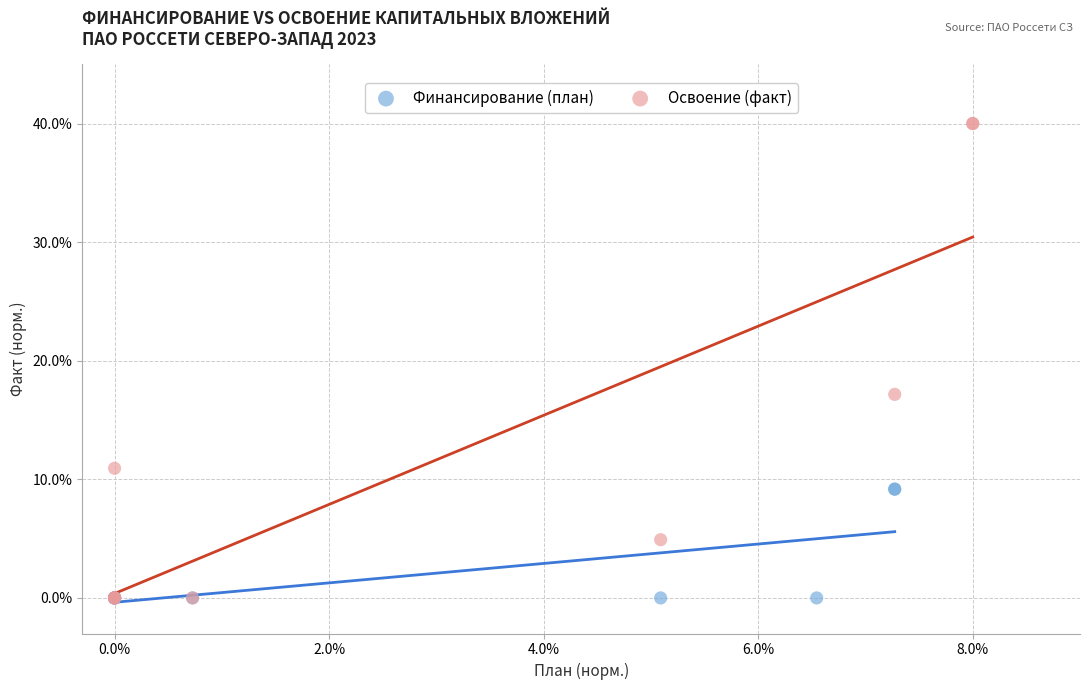

Which series has the widest spread of Y values?

Освоение (факт)